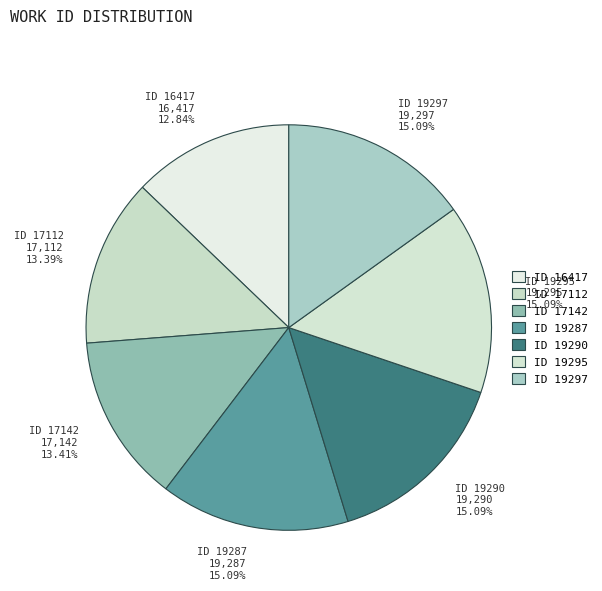

Combined, do ID 19287 19,287 15.09% and ID 19295 19,295 15.09% account for over 50%?

No